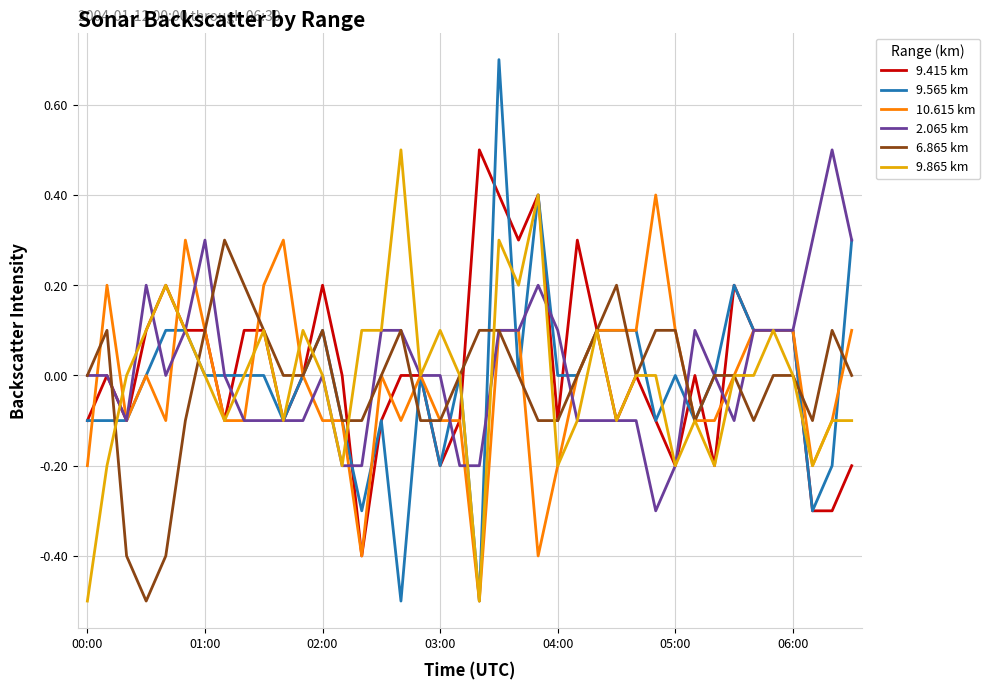

Which series has the widest spread of values?

9.565 km